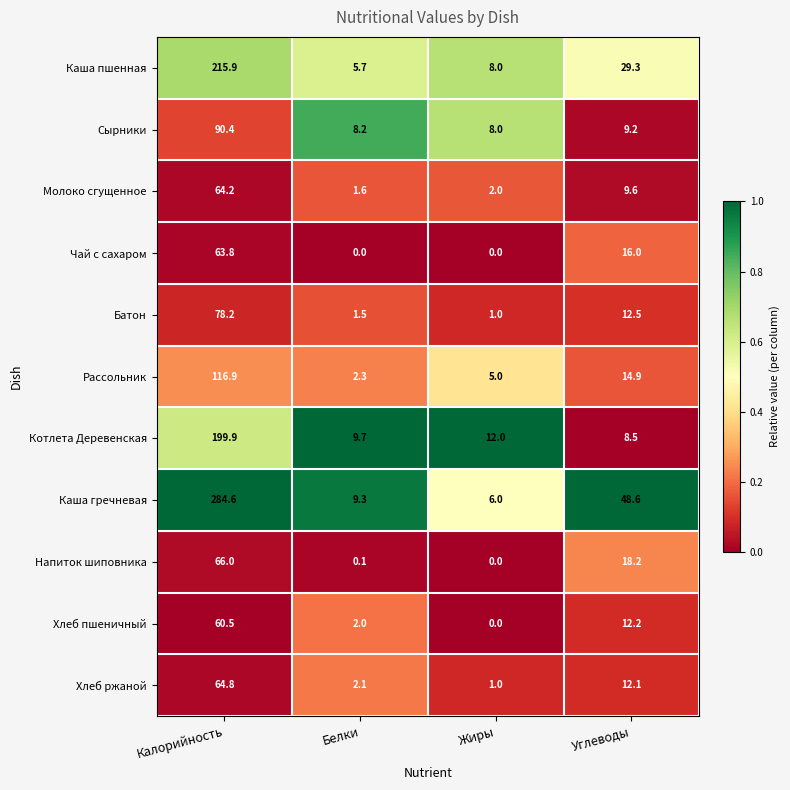

Between Белки and Углеводы, which series saw the biggest shift?

Каша гречневая